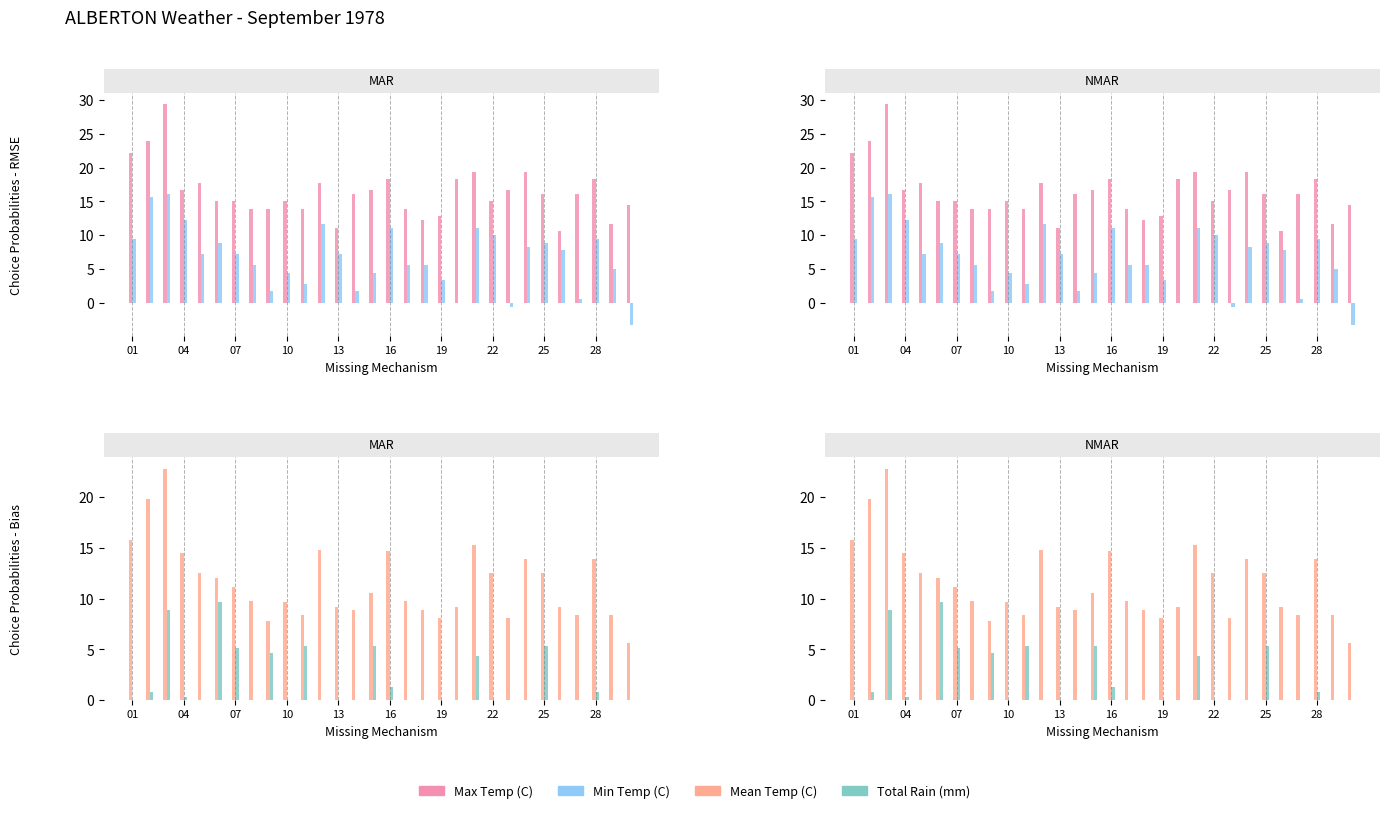

Rank the series at 10 from highest to lowest value.

Max Temp (C), Mean Temp (C), Min Temp (C), Total Rain (mm)